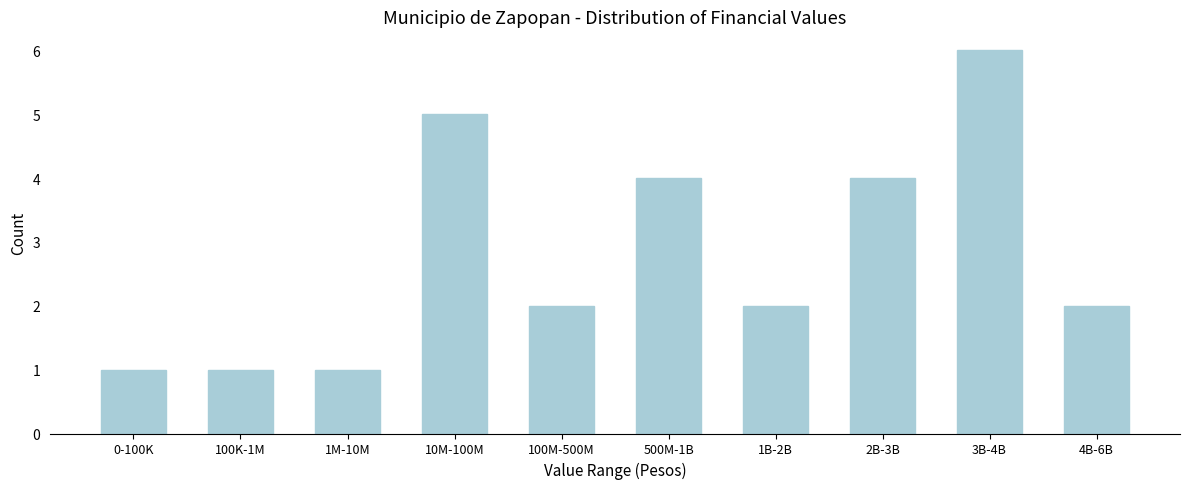

Reading left to right, transcribe all the data shown in this chart.

1	1	1	5	2	4	2	4	6	2